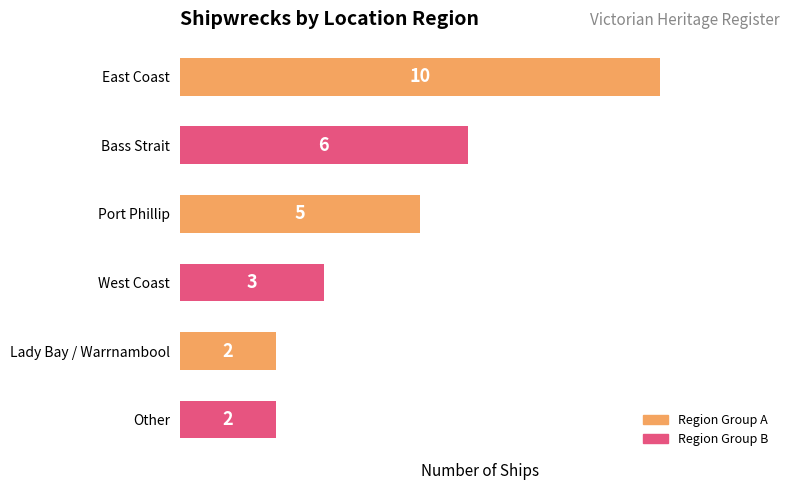

The chart shows a value of 3 at Lady Bay / Warrnambool. True or false?

False